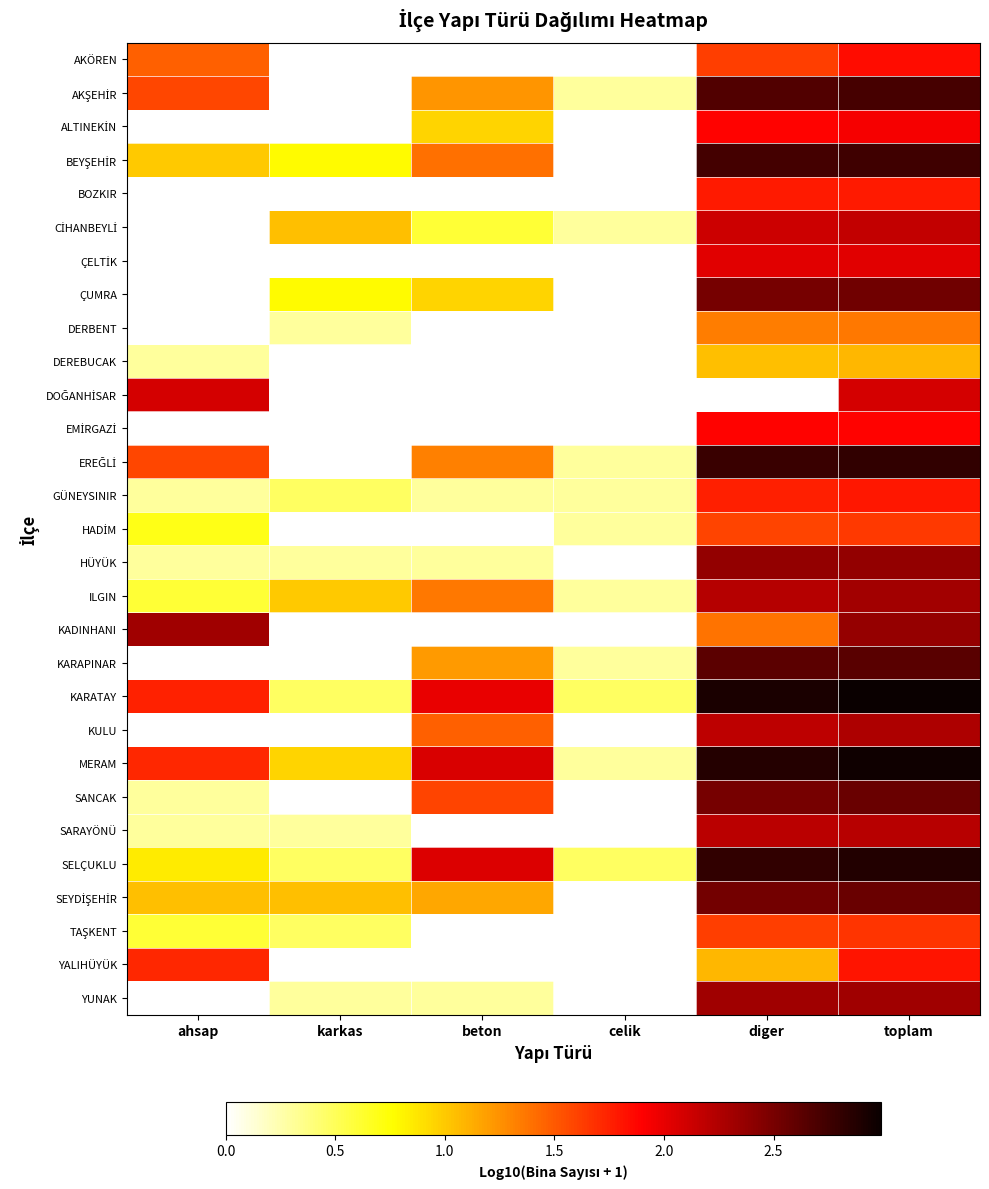

What is the total value across all series at toplam?

64.3